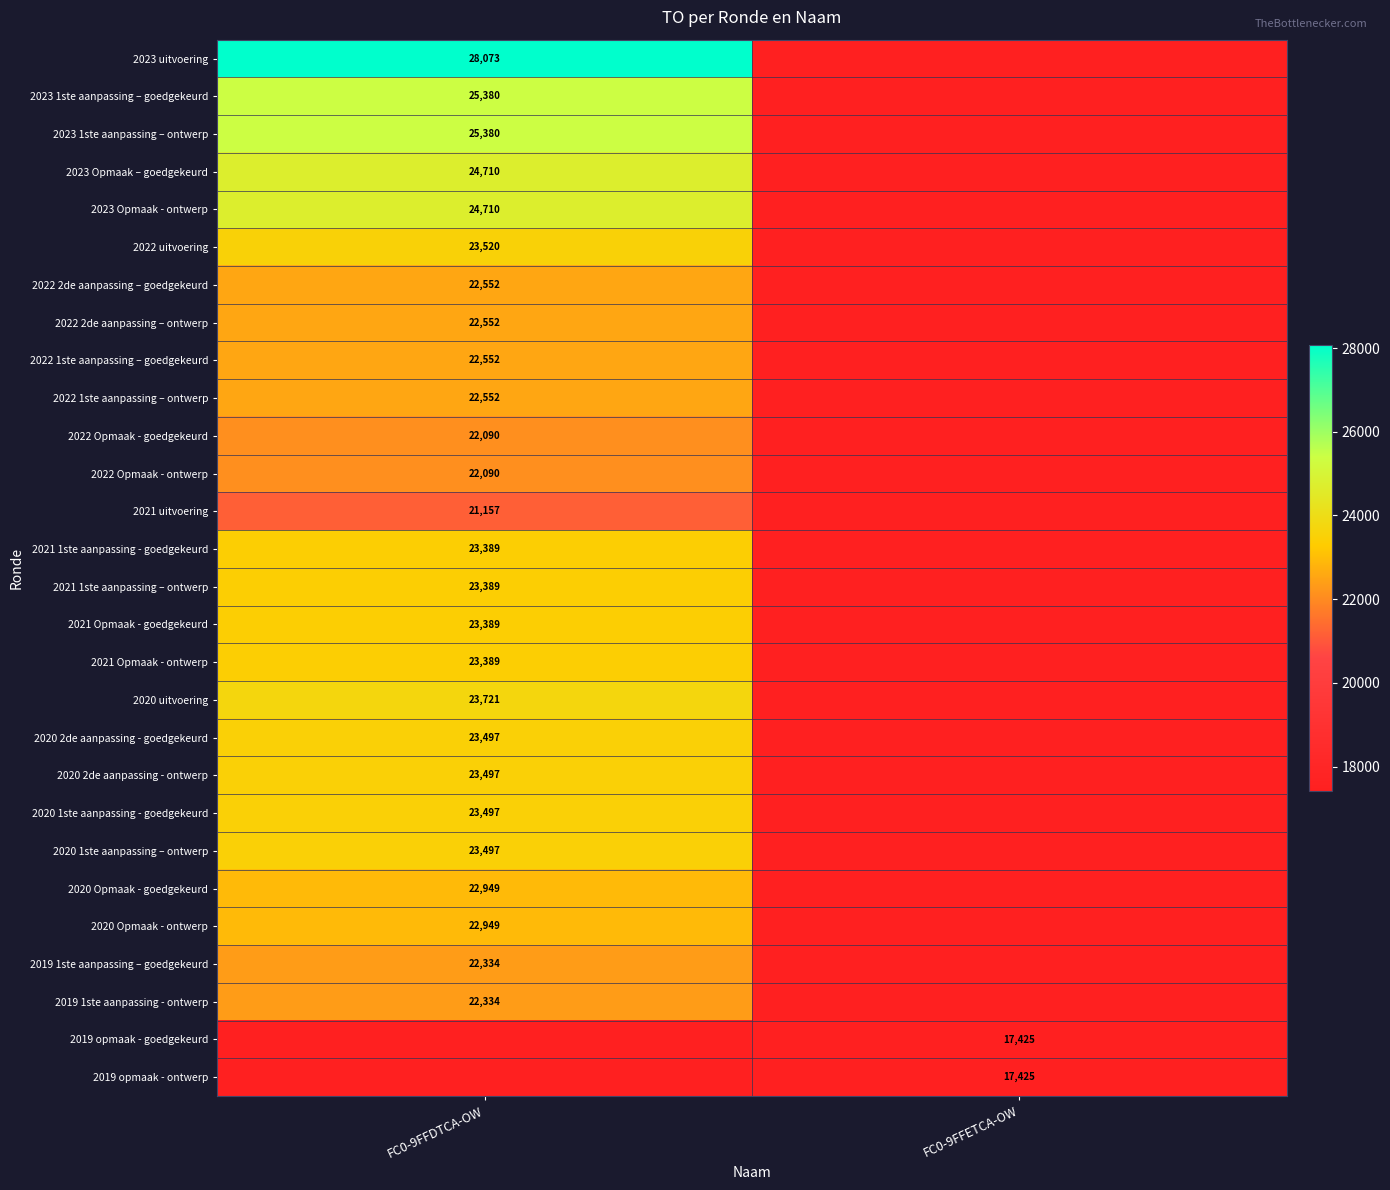

Is the value of 2019 1ste aanpassing – goedgekeurd at FC0-9FFDTCA-OW greater than the value of 2021 Opmaak - goedgekeurd at FC0-9FFDTCA-OW?

No